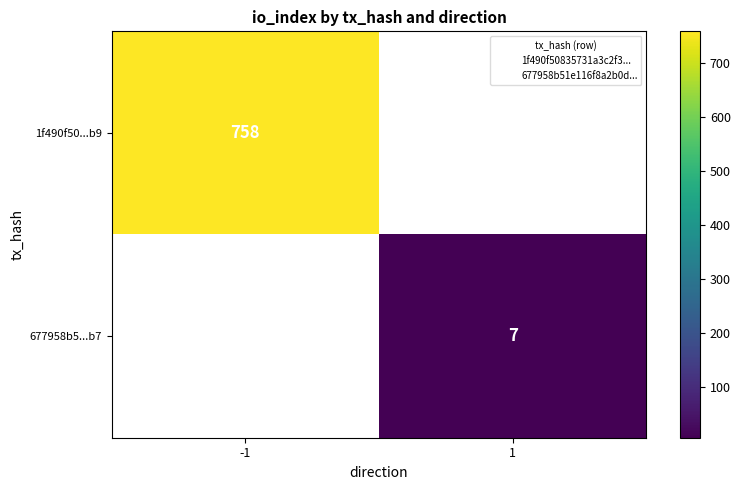

Rank the series by their average value, from highest to lowest.

1f490f50...b9, 677958b5...b7